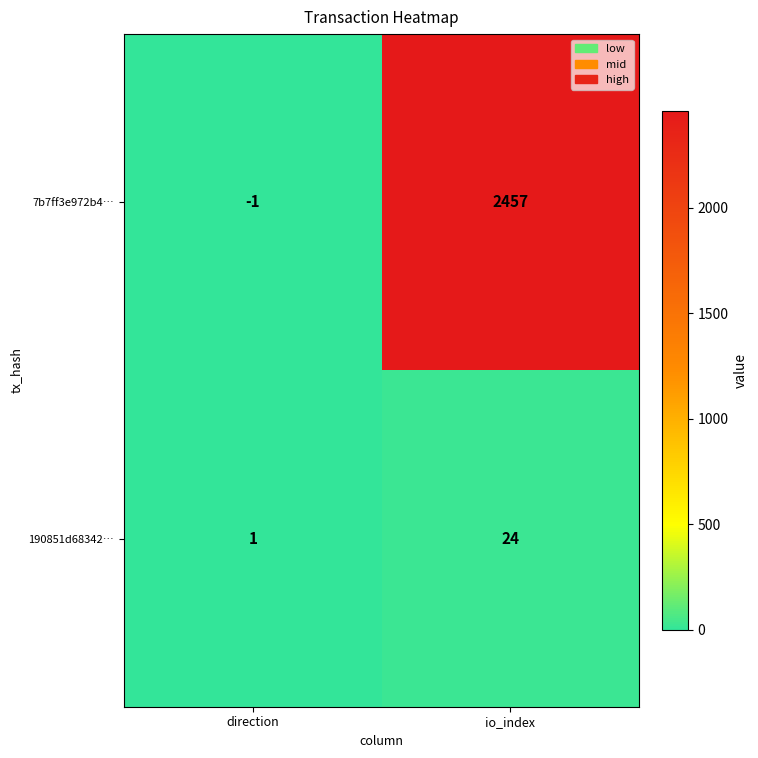

Is it true that 7b7ff3e972b4… equals -1 at direction?

True